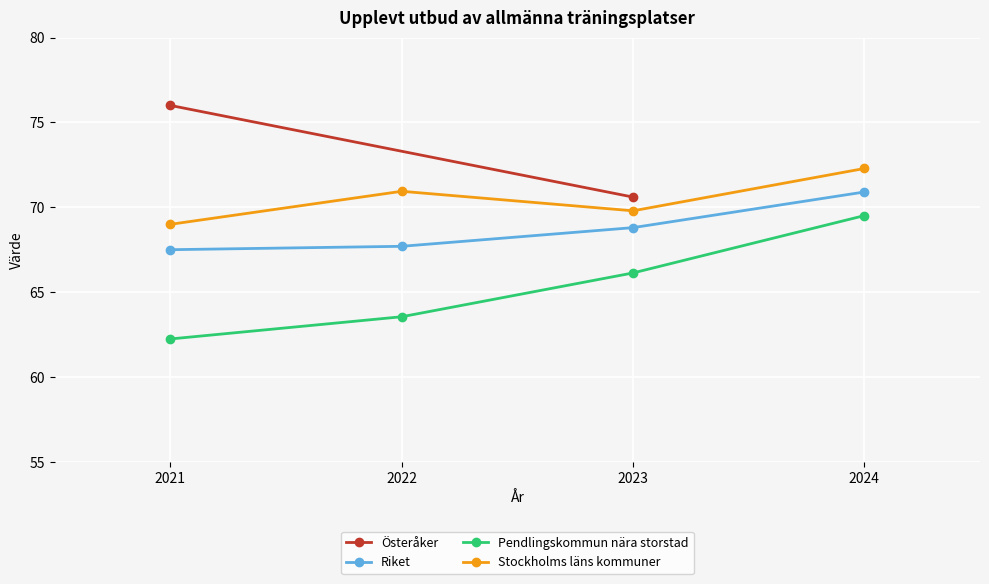

How many interior local valleys does the Stockholms läns kommuner series have?

1